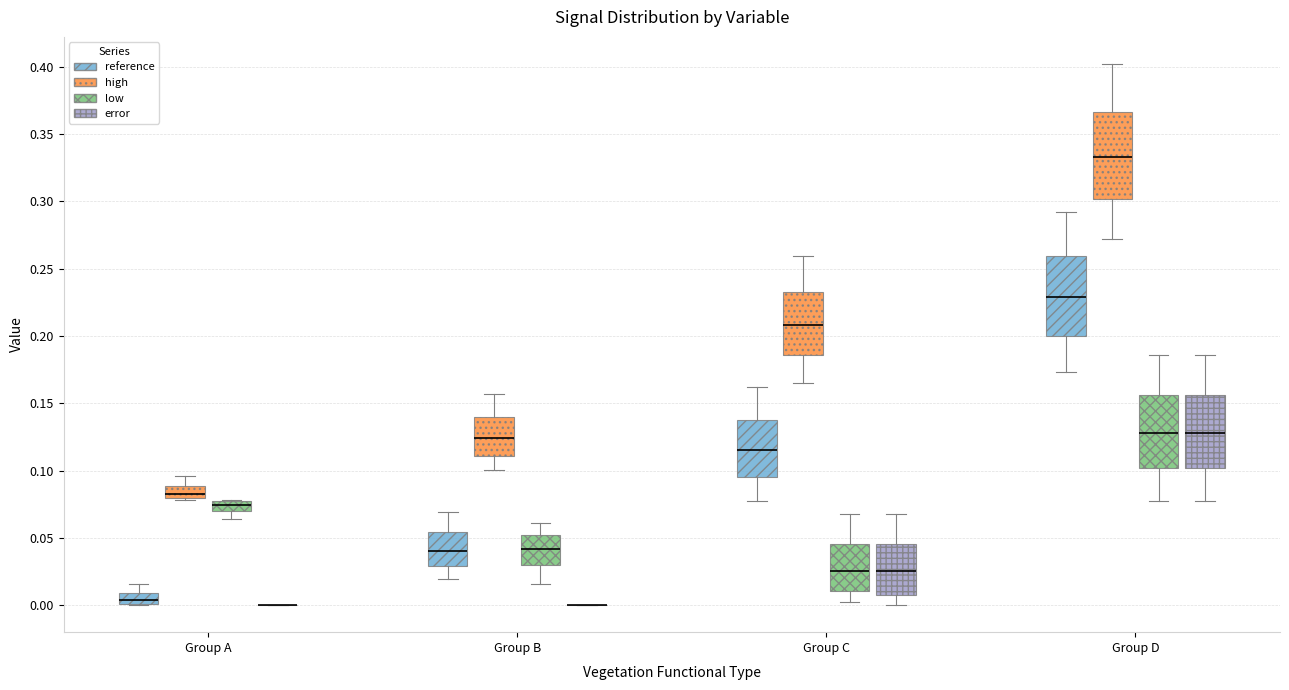

Comparing the boxes themselves (not the whiskers), which one is the tallest?

Group D (high)